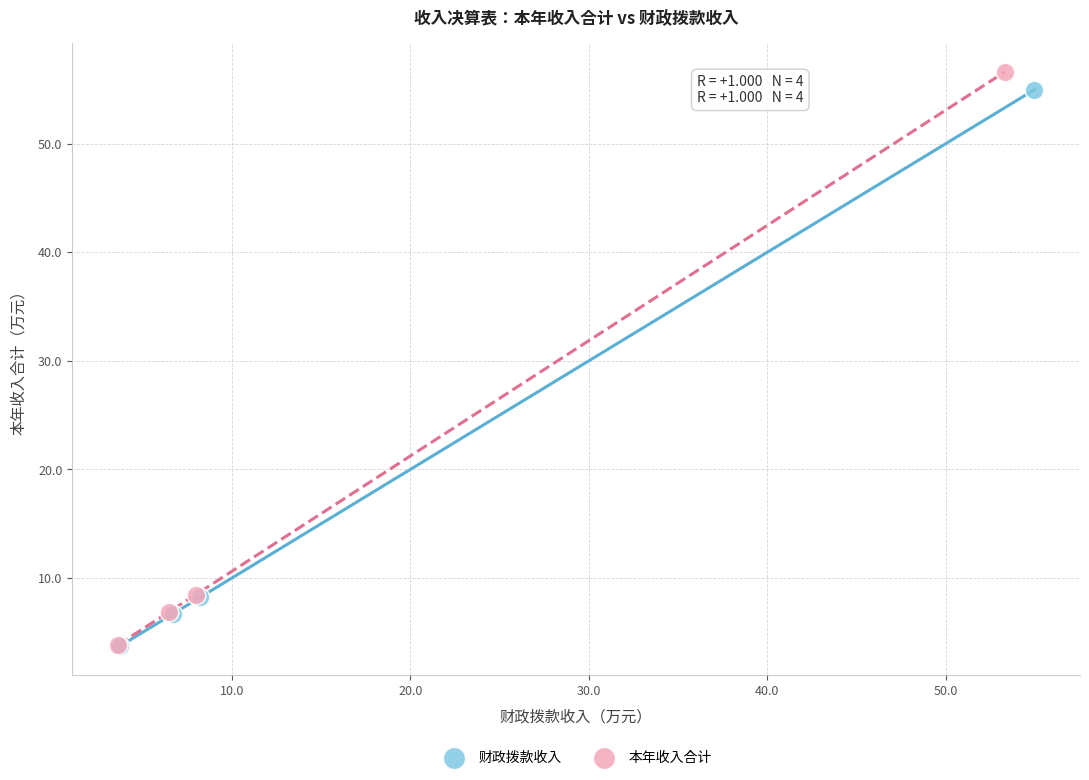

Which series reaches the maximum Y coordinate?

本年收入合计